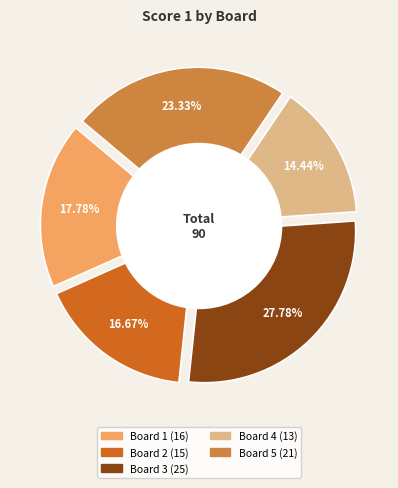

How much of the chart is everything except Board 1?

82.2%